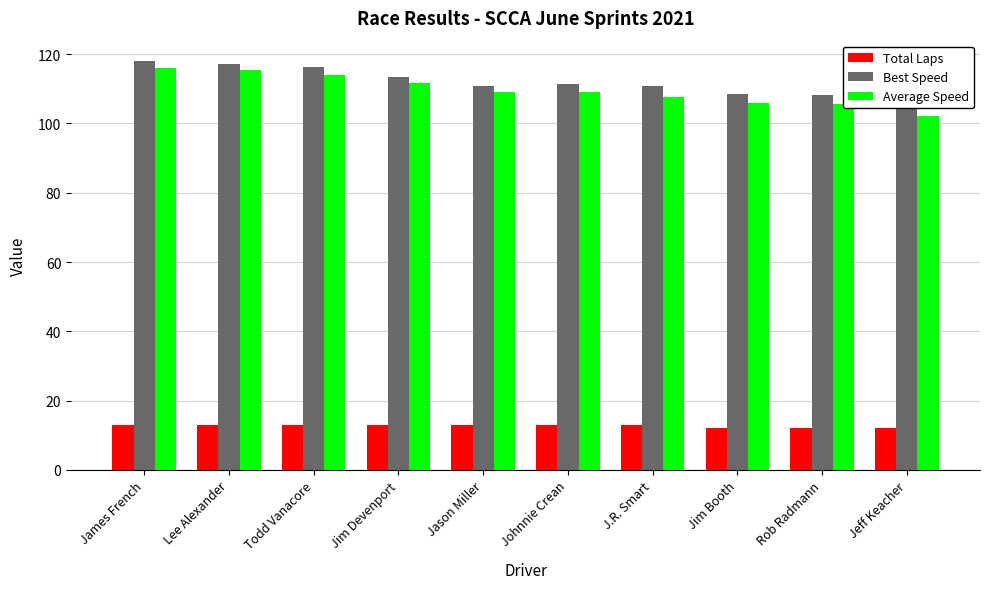

What is the difference between the highest and lowest values at Rob Radmann?

96.2